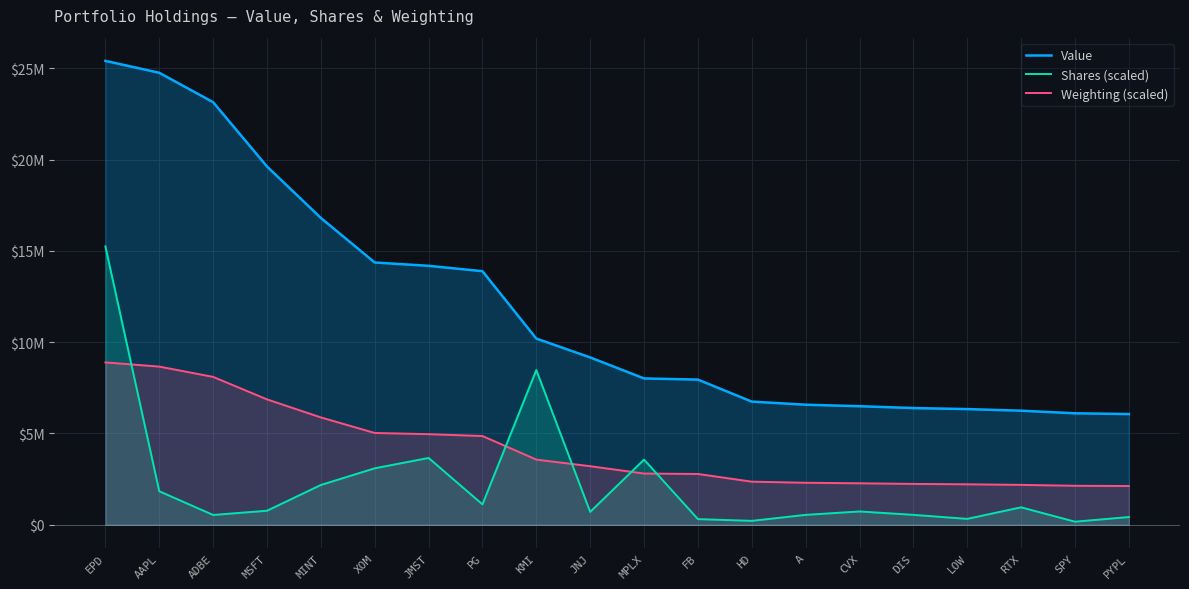

Which label corresponds to the smallest value in the chart?

SPY